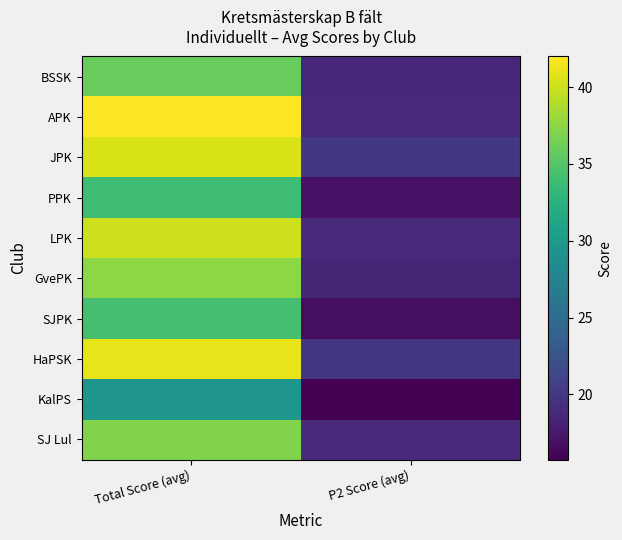

Reading left to right, list all the values displayed in this chart.

BSSK: Total Score (avg)=35.9	P2 Score (avg)=18.8
APK: Total Score (avg)=42.0	P2 Score (avg)=19.0
JPK: Total Score (avg)=40.5	P2 Score (avg)=20.0
PPK: Total Score (avg)=33.8	P2 Score (avg)=17.0
LPK: Total Score (avg)=40.0	P2 Score (avg)=19.0
GvePK: Total Score (avg)=37.5	P2 Score (avg)=18.5
SJPK: Total Score (avg)=34.2	P2 Score (avg)=16.8
HaPSK: Total Score (avg)=41.0	P2 Score (avg)=20.0
KalPS: Total Score (avg)=29.5	P2 Score (avg)=15.8
SJ Lul: Total Score (avg)=37.0	P2 Score (avg)=19.0